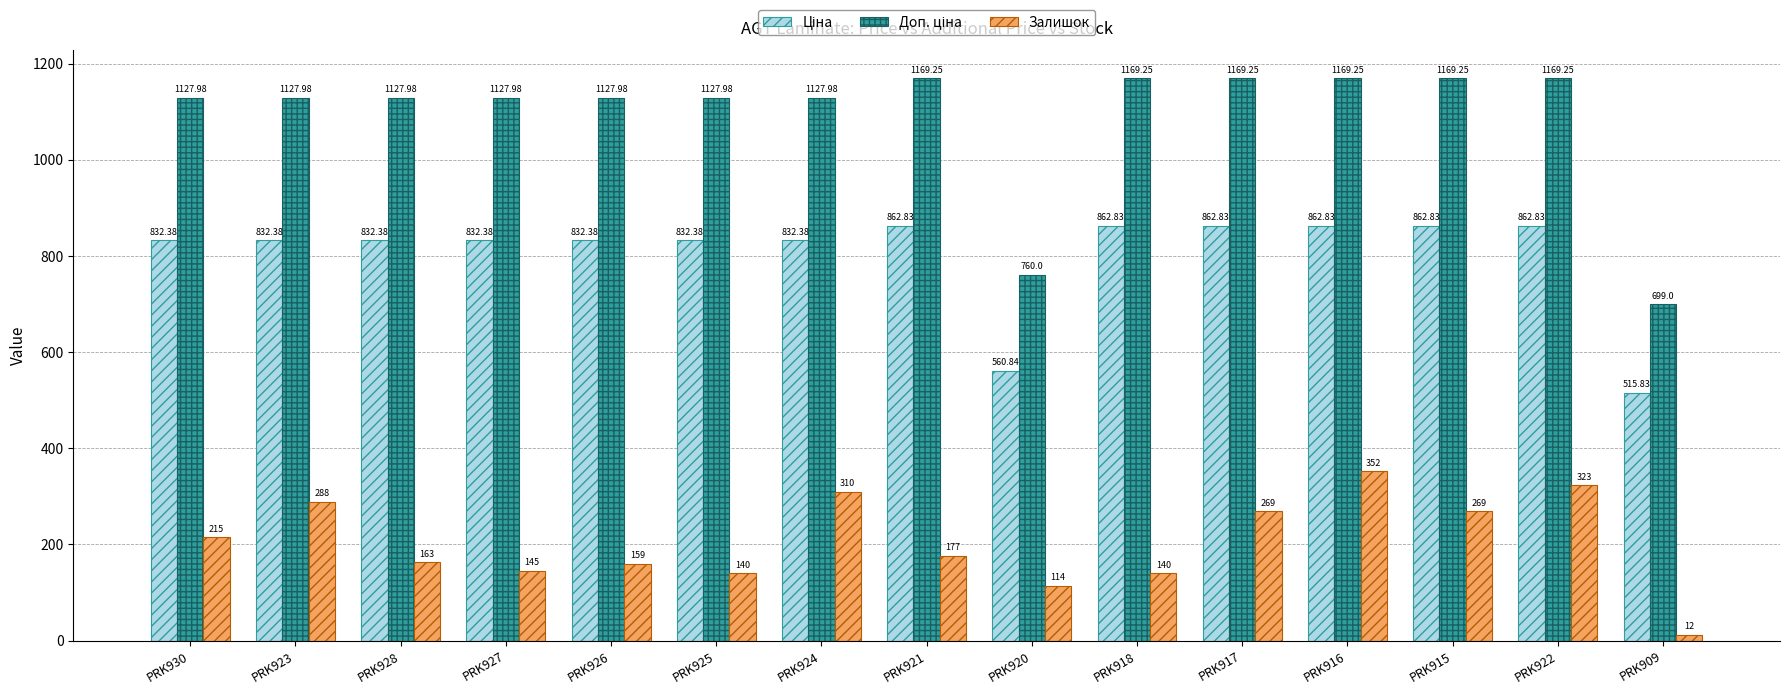

At which category is the sum across all series the highest?

PRK916